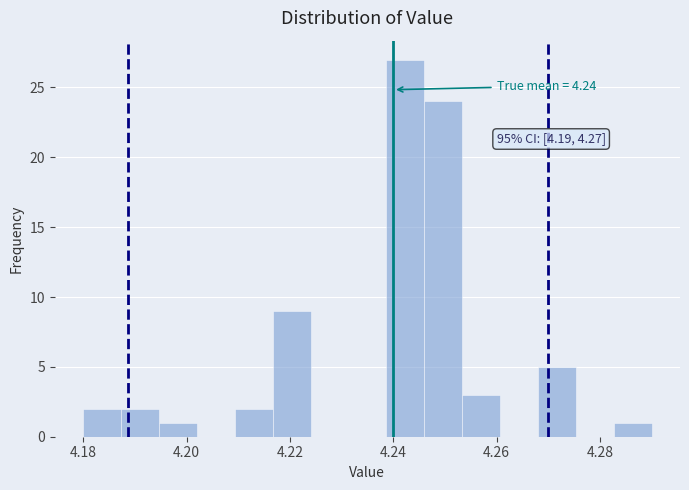

Around what value on the x-axis is the tallest bar? Give the approximate position of its centre, as read against the axis.

4.242